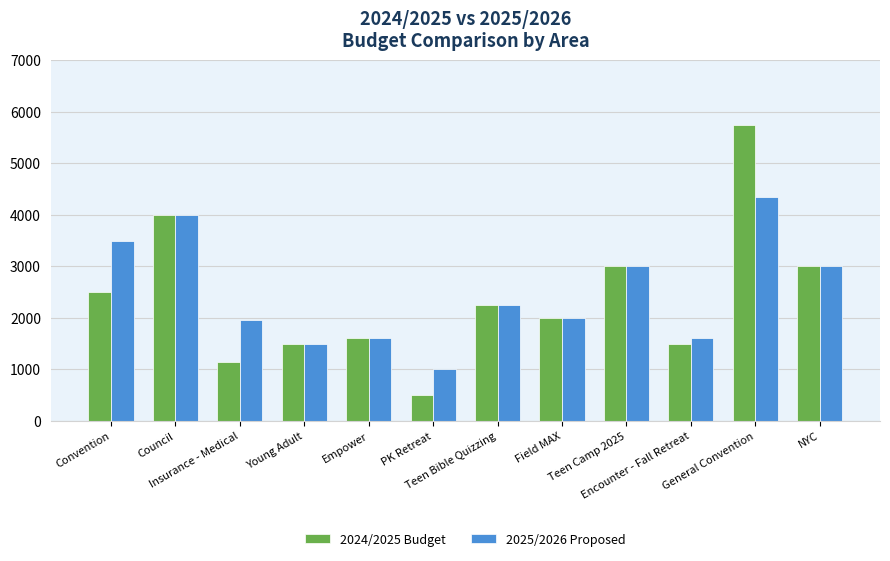

What is the total value across all series at Teen Bible Quizzing?

4500